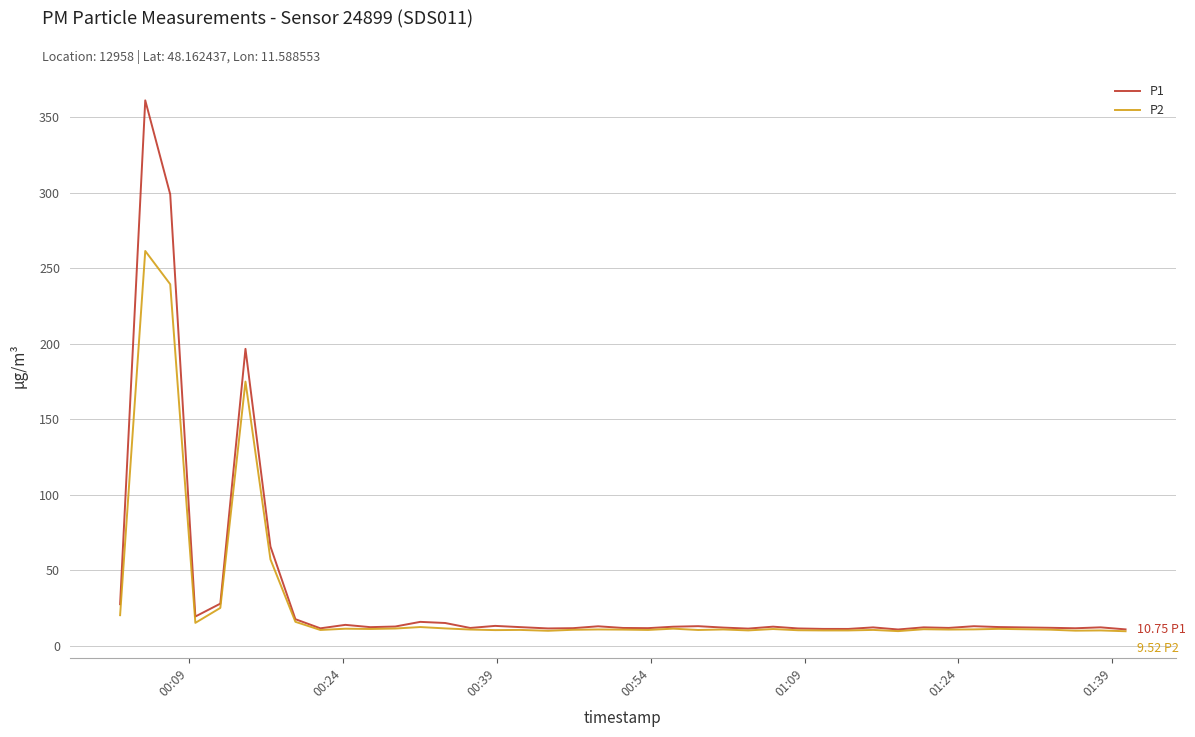

Which series has the widest spread of values?

P1